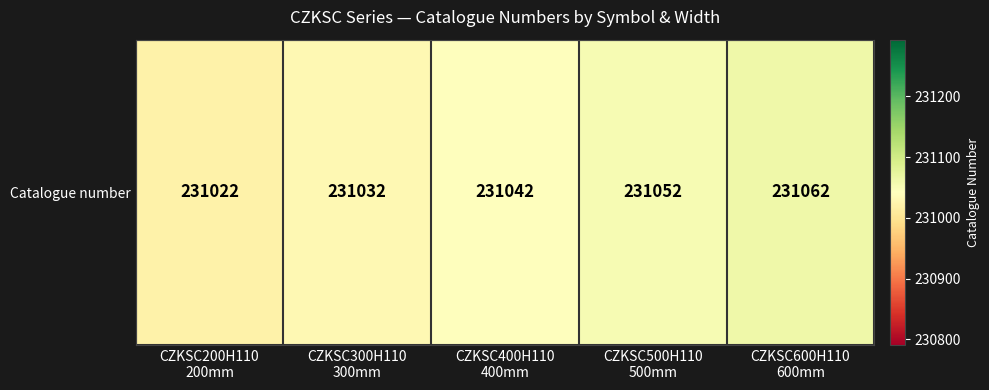

What is the smallest value displayed?

231022